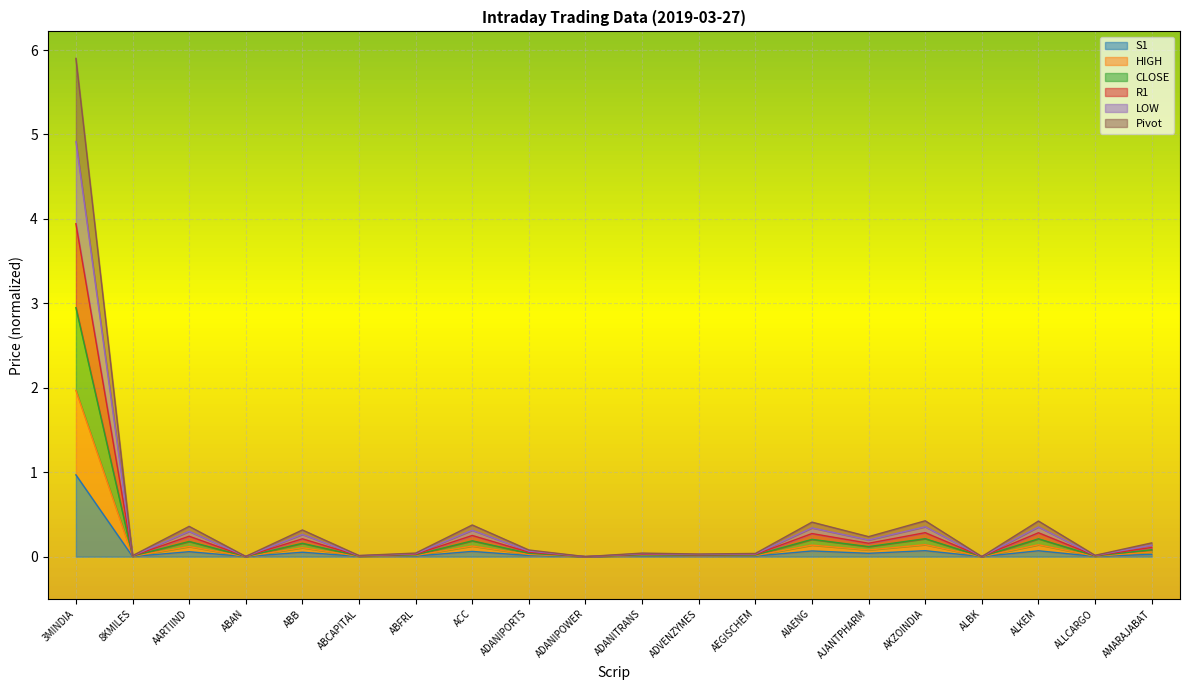

True or false: Pivot has a value of 0.2 at AKZOINDIA.

False